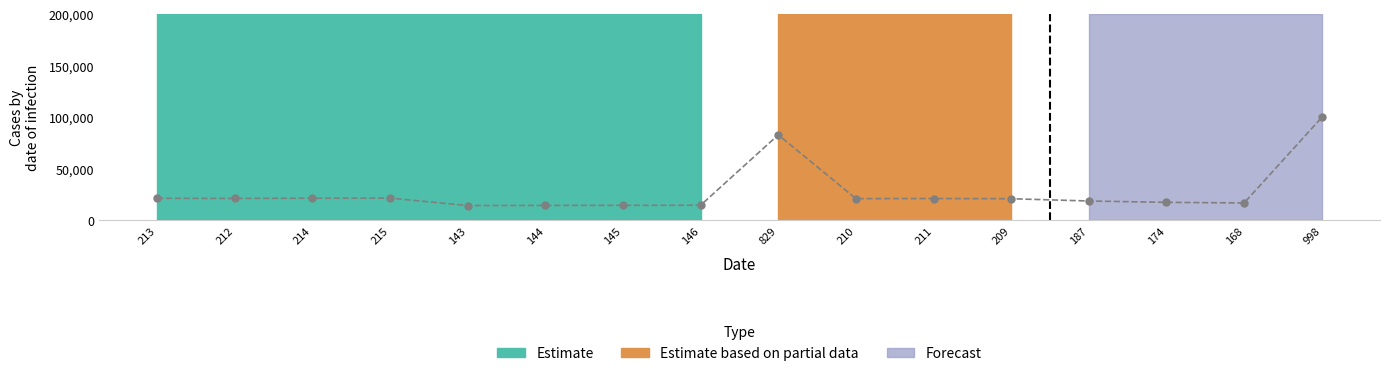

What is the ratio of the value at 211 to the value at 146?

1.4